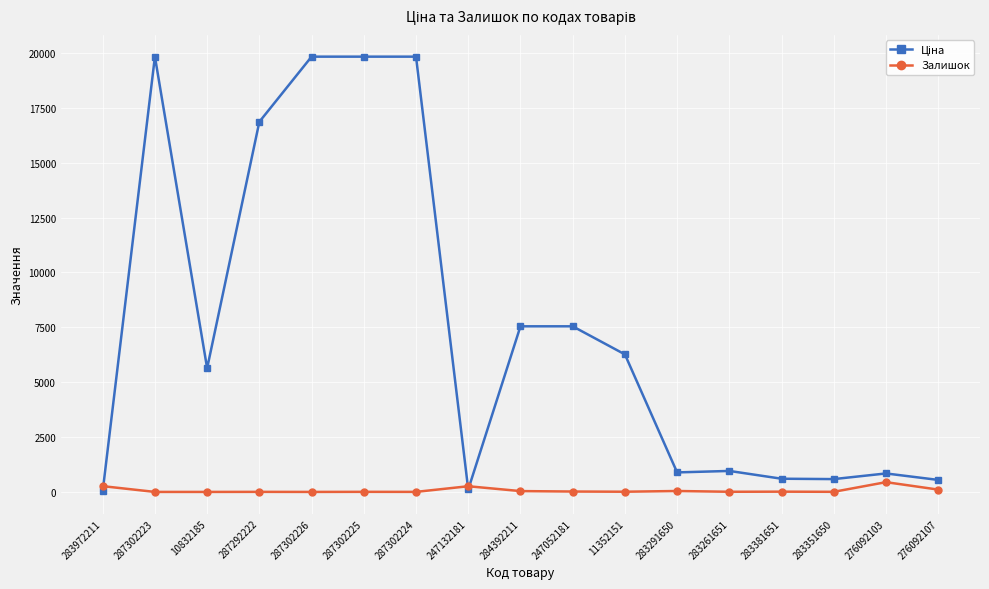

At how many categories does at least one series exceed 10260?

5